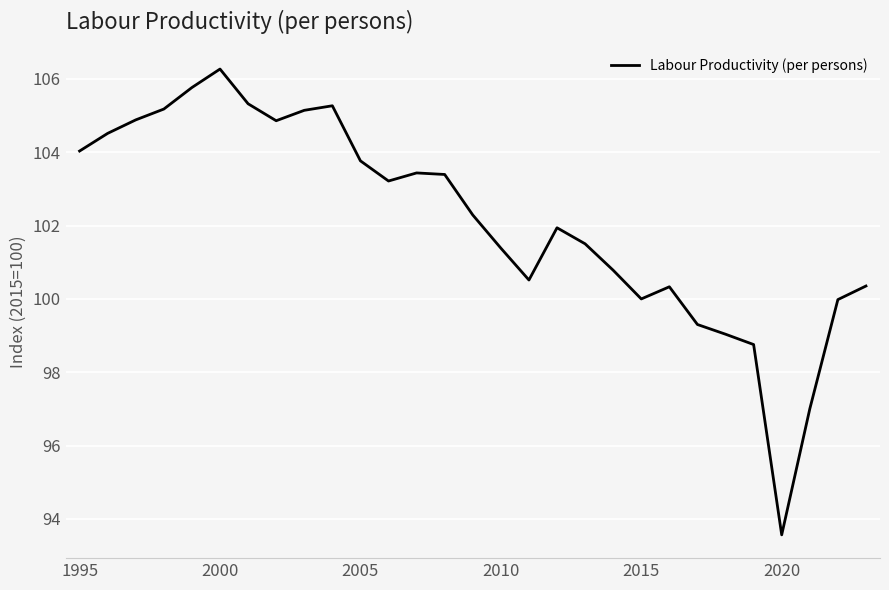

How many series are shown in this chart?

1